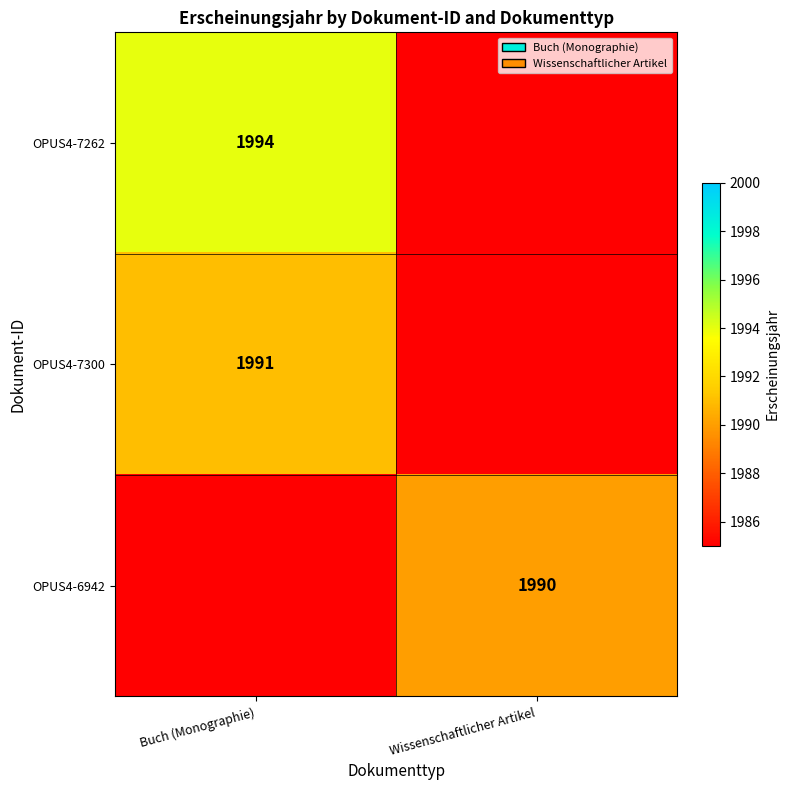

What is the maximum value shown in the chart?

1994